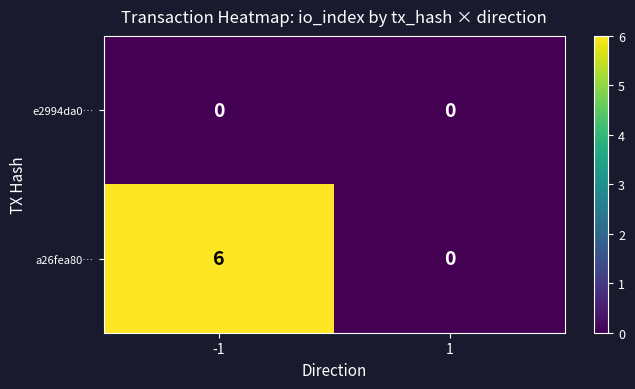

The e2994da0… series shows 0 at 1. True or false?

True